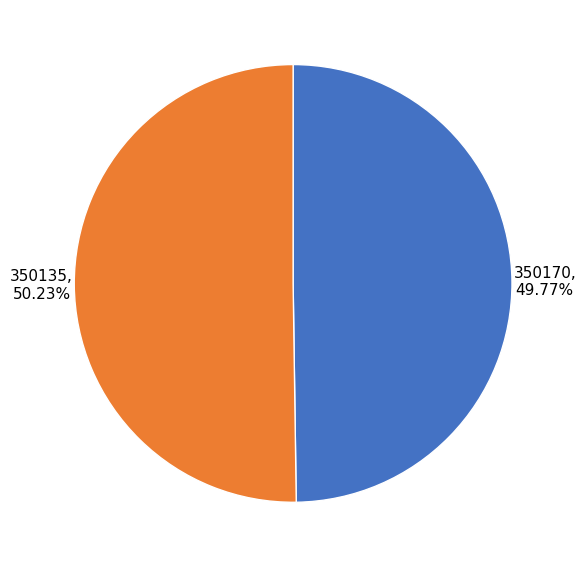

Is there any slice that represents more than half of the pie?

Yes